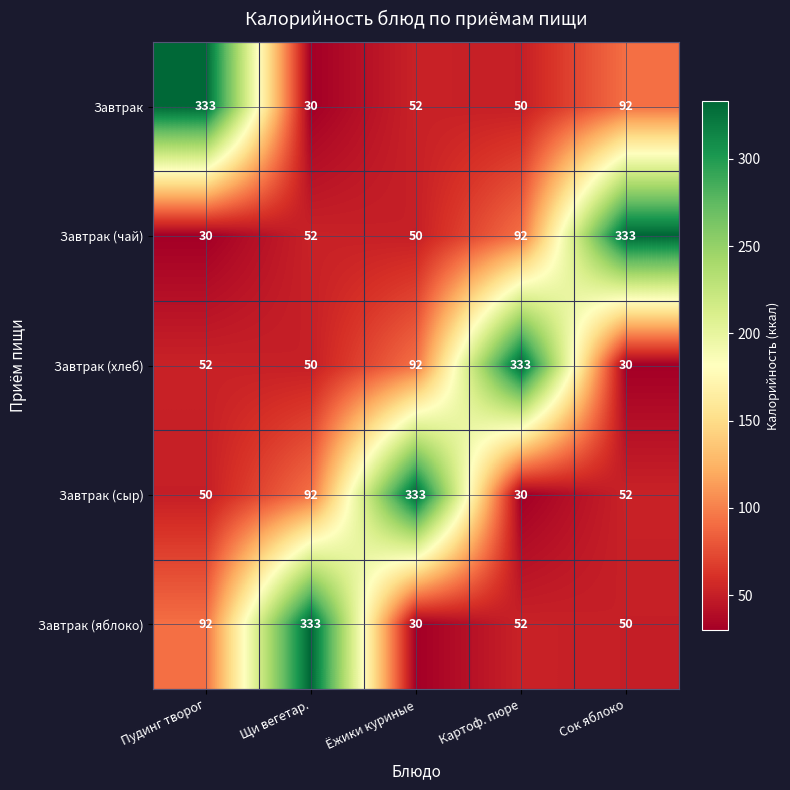

Reading left to right, list all the values displayed in this chart.

Завтрак: 333	30	52	50	92
Завтрак (чай): 30	52	50	92	333
Завтрак (хлеб): 52	50	92	333	30
Завтрак (сыр): 50	92	333	30	52
Завтрак (яблоко): 92	333	30	52	50